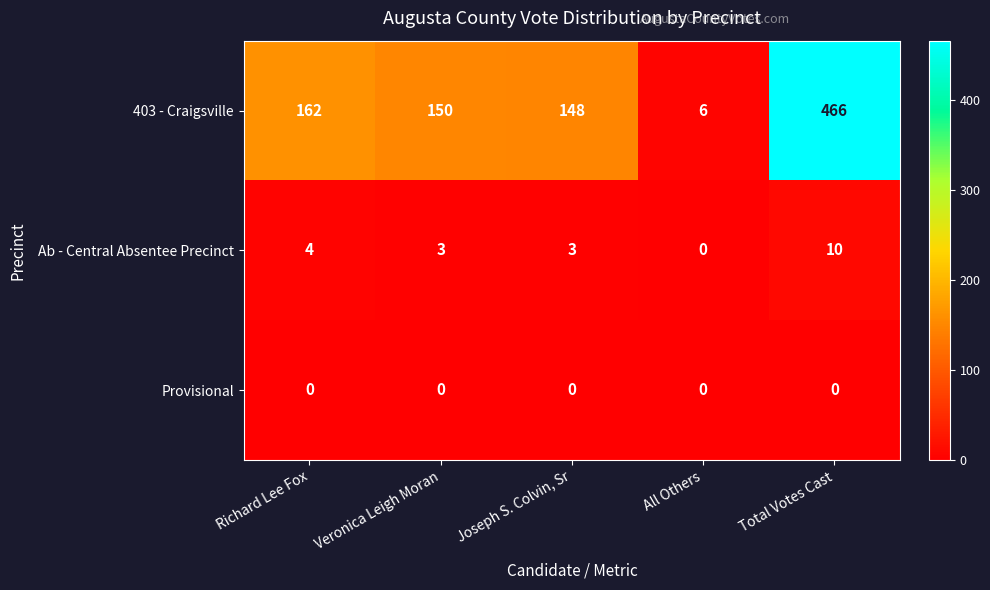

What is the average value of the 403 - Craigsville series?

186